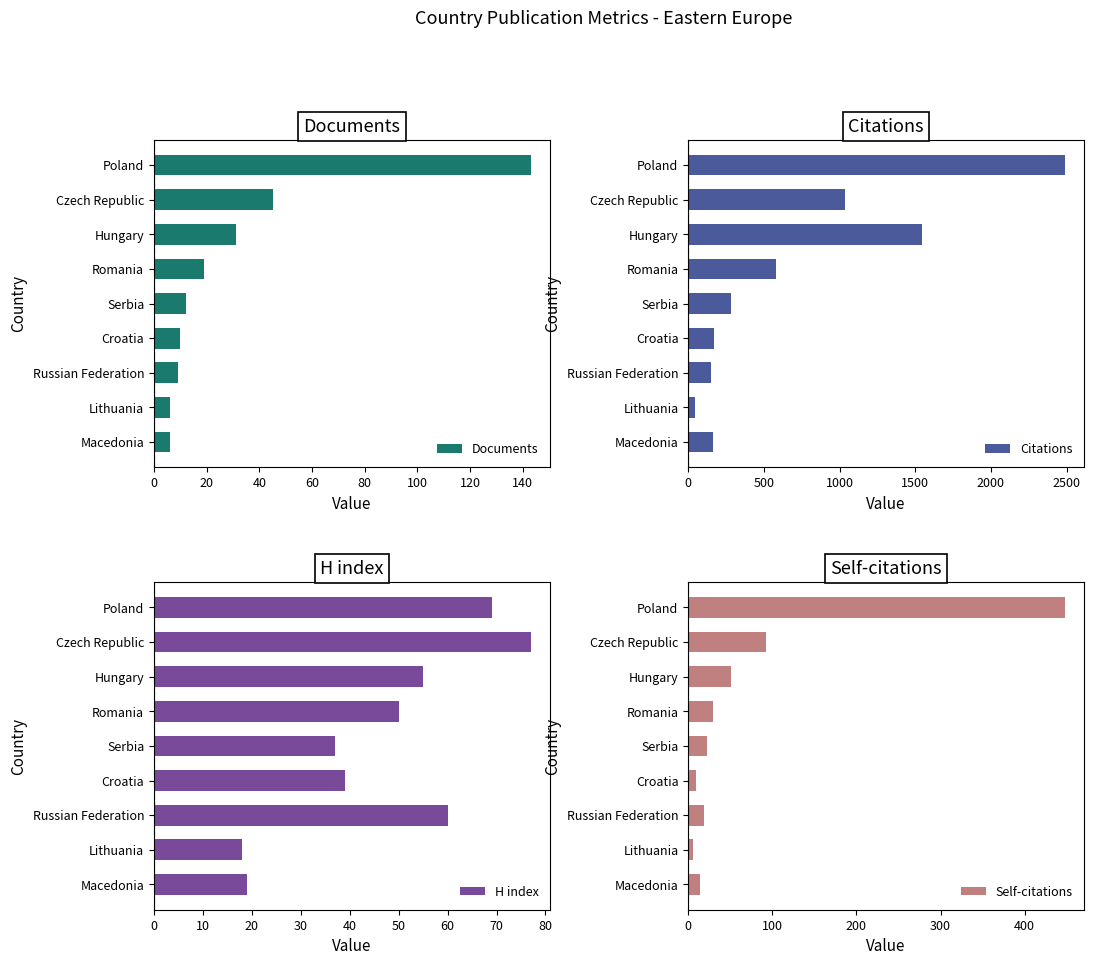

What is the minimum value shown in the chart?

6